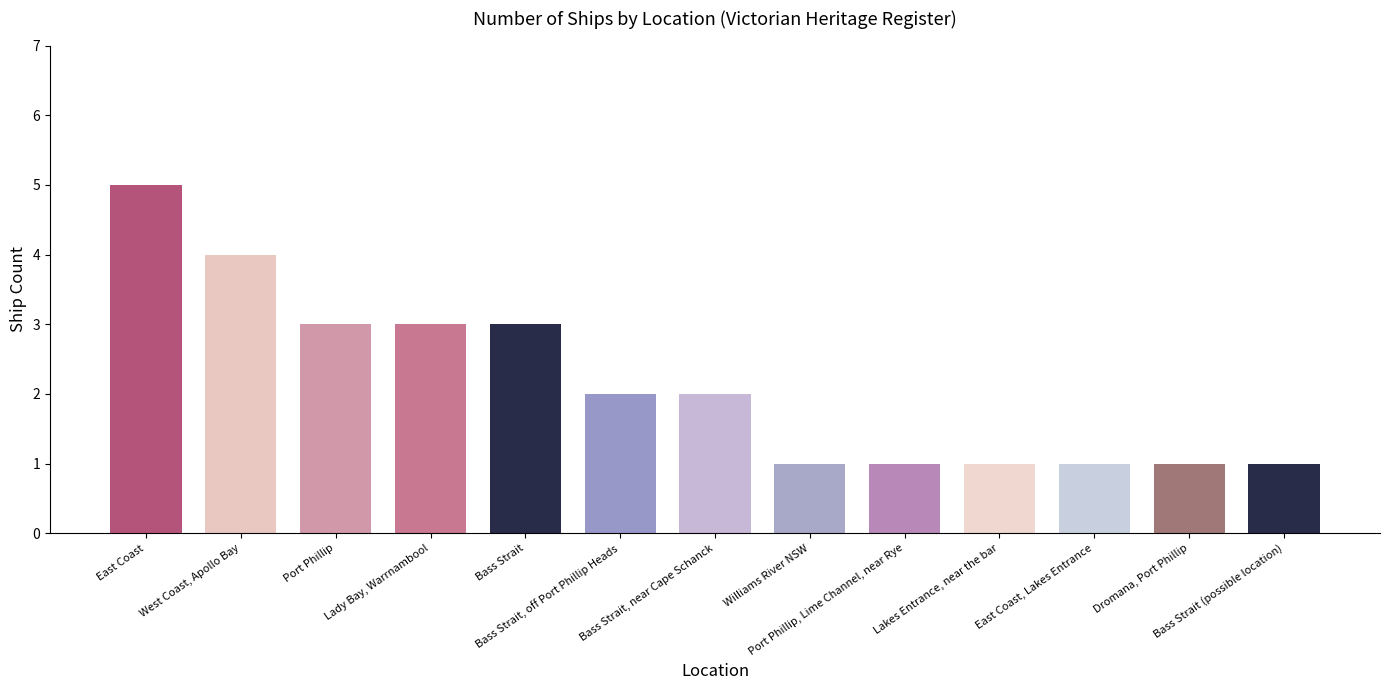

What is the difference between the values at East Coast, Lakes Entrance and Lady Bay, Warrnambool?

2